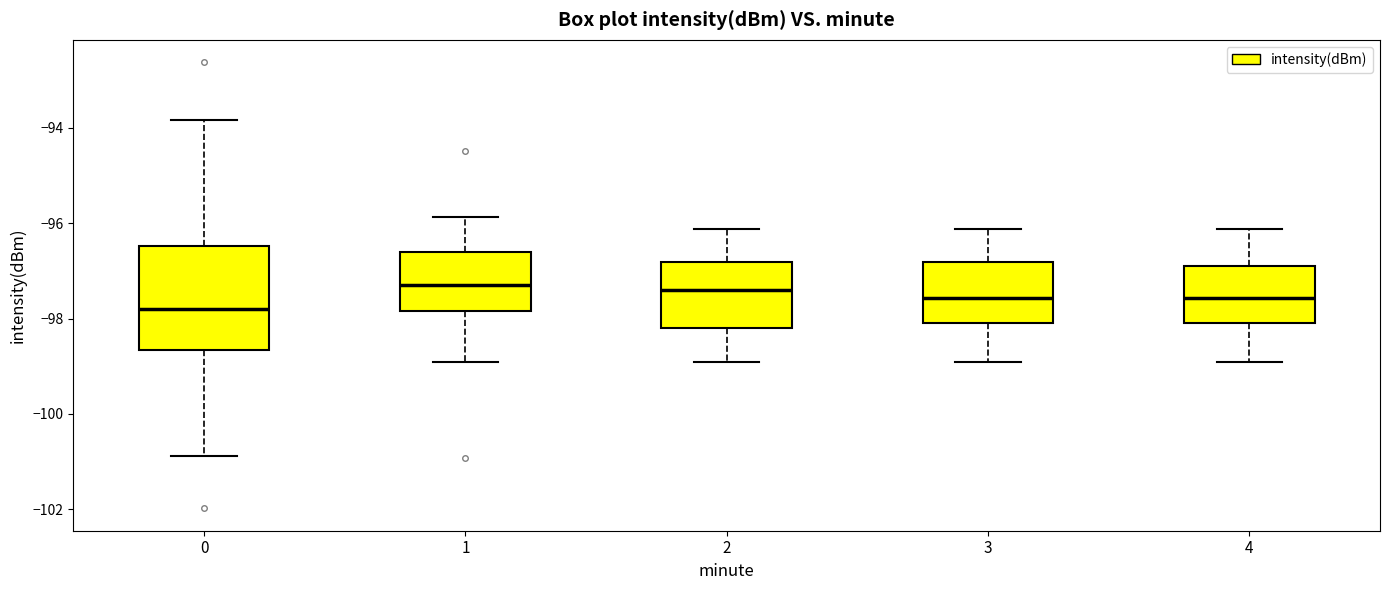

Which box's median line is the lowest?

0